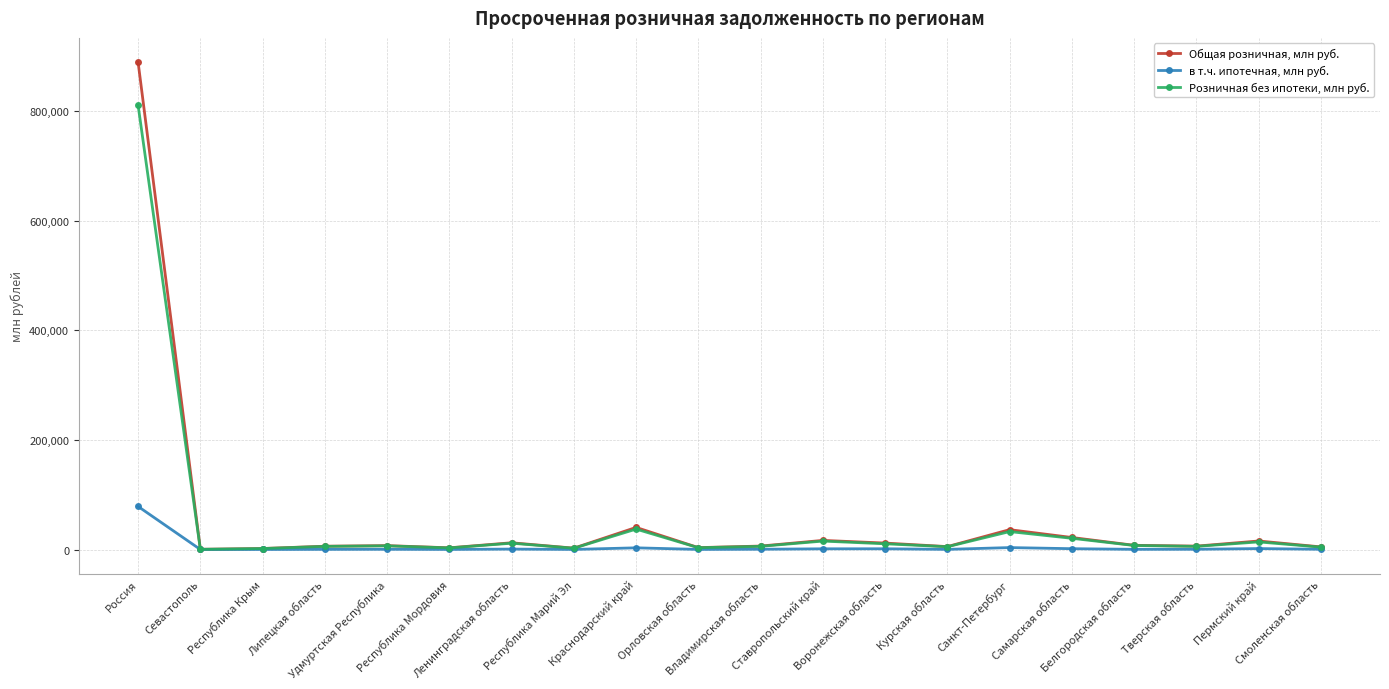

Which series has the widest spread of values?

Общая розничная, млн руб.